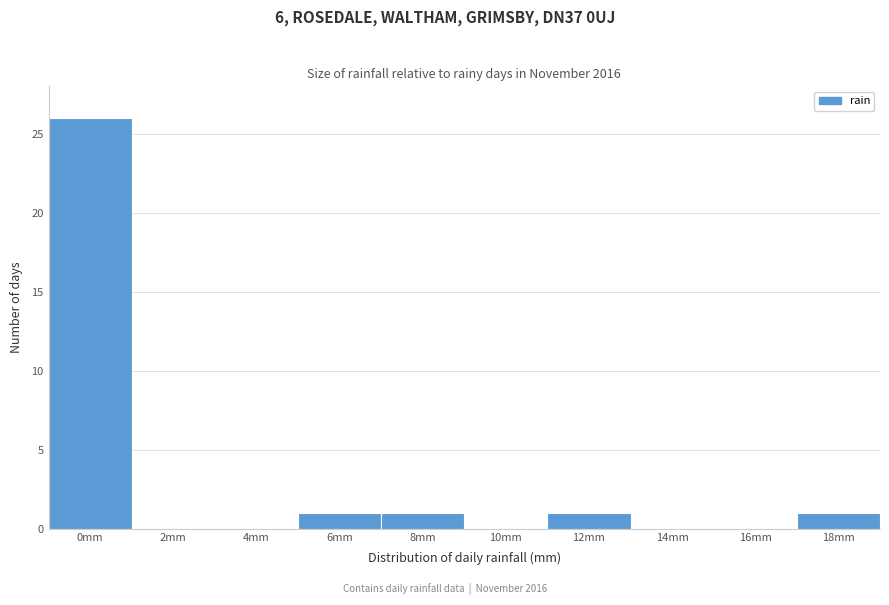

Reading right to left, extract all data points from this chart.

18mm=1	16mm=0	14mm=0	12mm=1	10mm=0	8mm=1	6mm=1	4mm=0	2mm=0	0mm=26